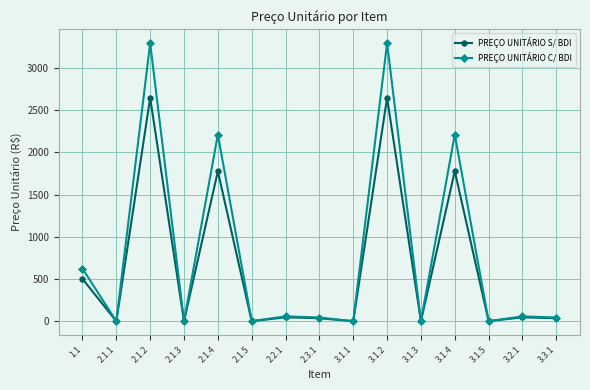

Which series has the largest total across all categories?

PREÇO UNITÁRIO C/ BDI